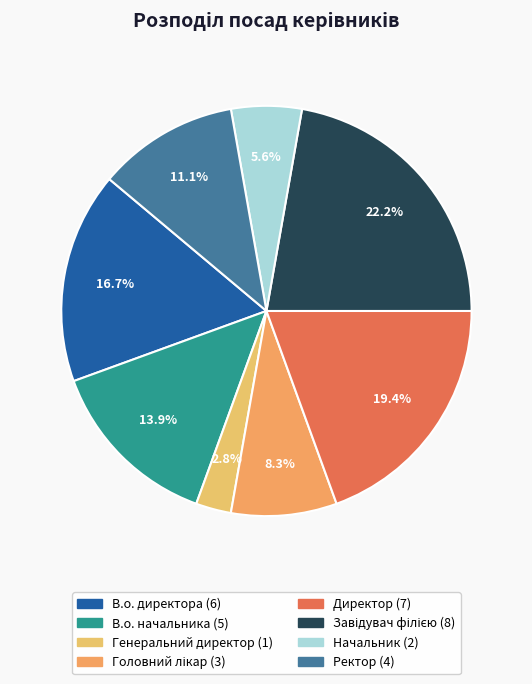

Rank the categories by value from highest to lowest.

Завідувач філією, Директор, В.о. директора, В.о. начальника, Ректор, Головний лікар, Начальник, Генеральний директор